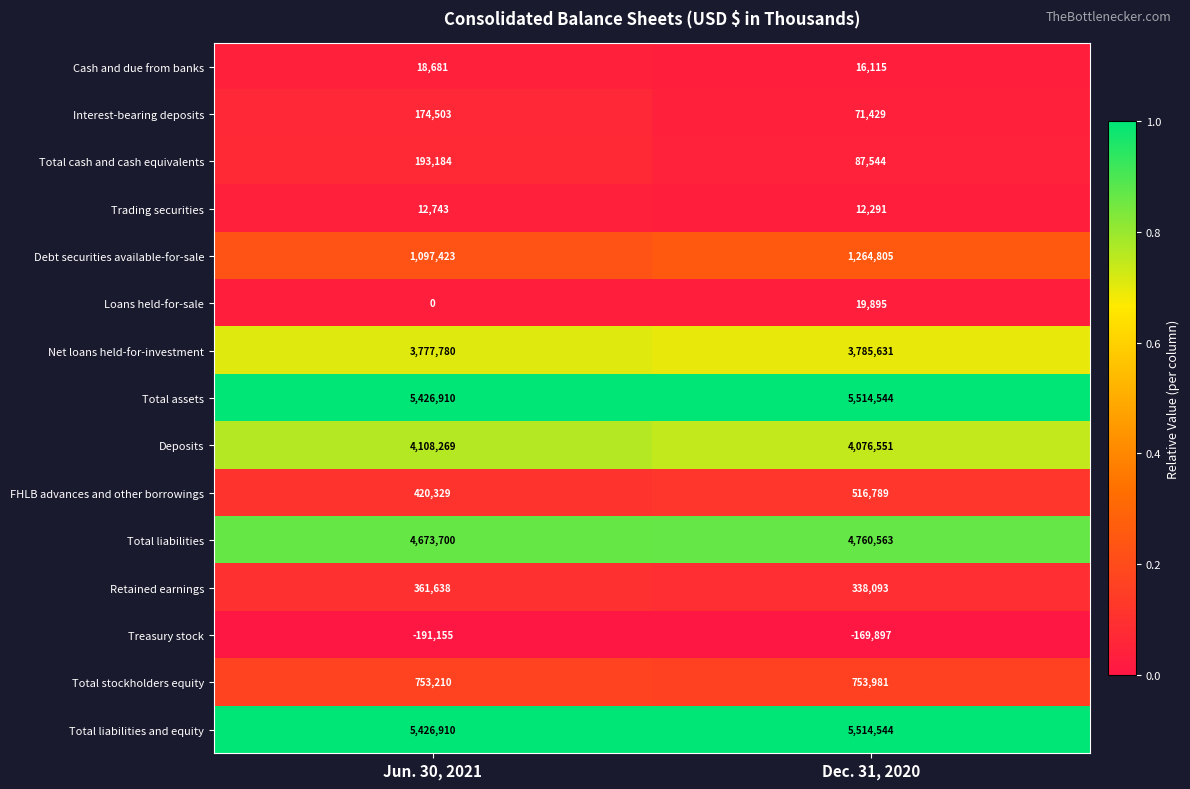

Reading left to right, extract all data points from this chart.

Cash and due from banks: 18681	16115
Interest-bearing deposits: 174503	71429
Total cash and cash equivalents: 193184	87544
Trading securities: 12743	12291
Debt securities available-for-sale: 1097423	1264805
Loans held-for-sale: 0	19895
Net loans held-for-investment: 3777780	3785631
Total assets: 5426910	5514544
Deposits: 4108269	4076551
FHLB advances and other borrowings: 420329	516789
Total liabilities: 4673700	4760563
Retained earnings: 361638	338093
Treasury stock: -191155	-169897
Total stockholders equity: 753210	753981
Total liabilities and equity: 5426910	5514544